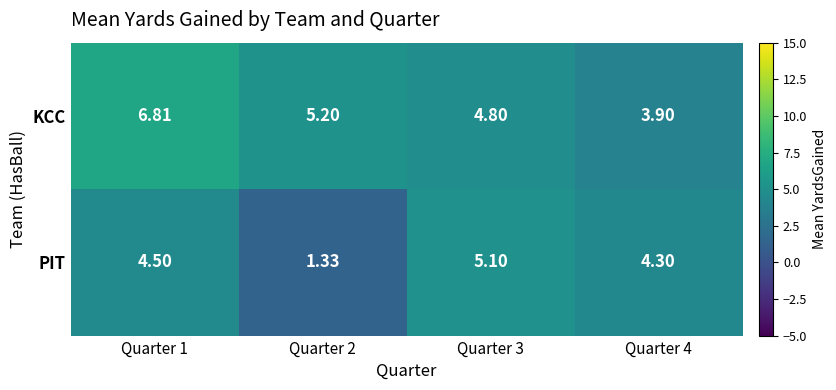

Which series has the largest total across all categories?

KCC